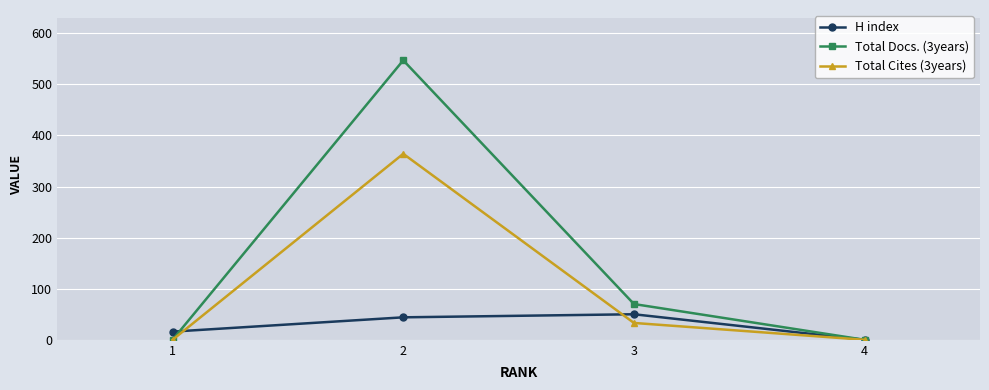

What is the difference between the maximum and minimum values in the Total Cites (3years) series?

364